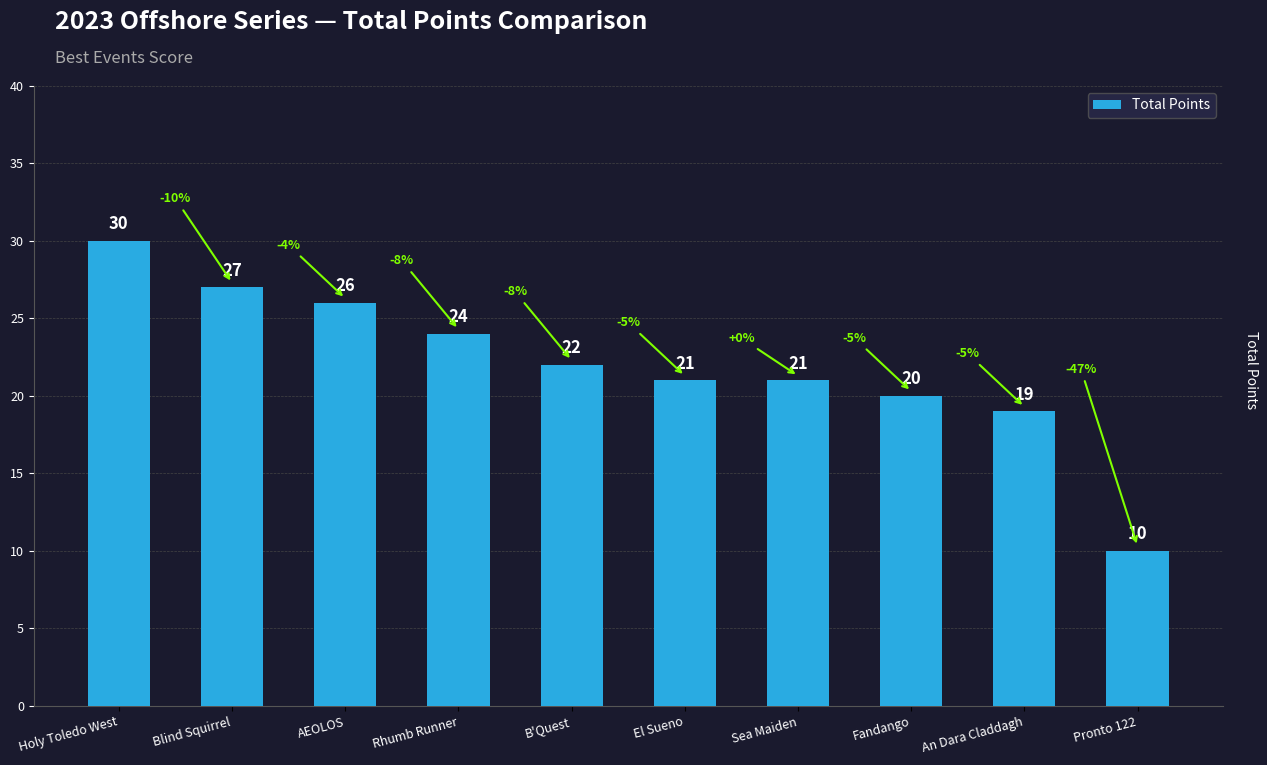

What is the label of the 7th bar from the right?

Rhumb Runner